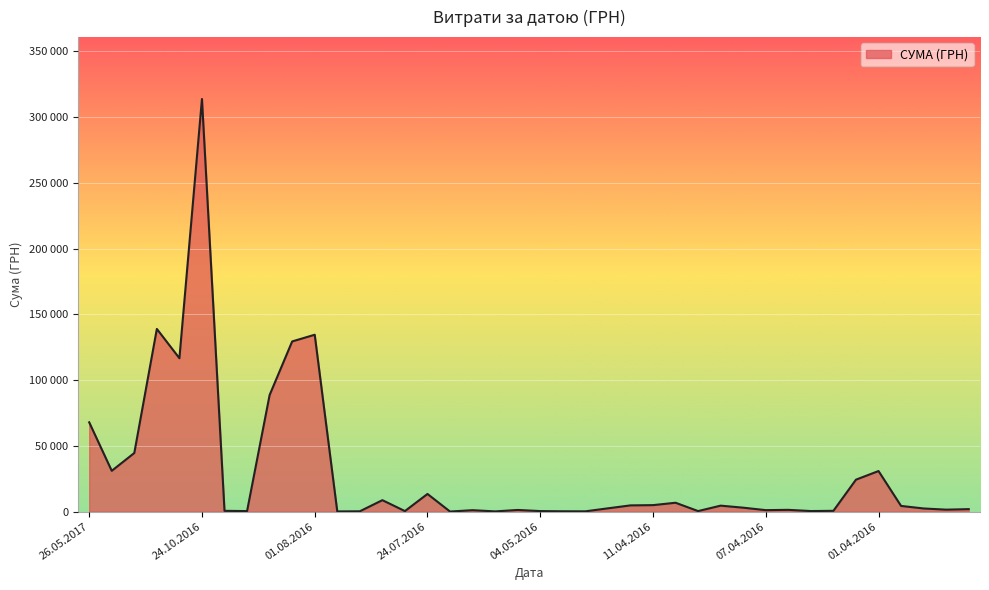

Does the chart display data point markers on the line(s)?

No